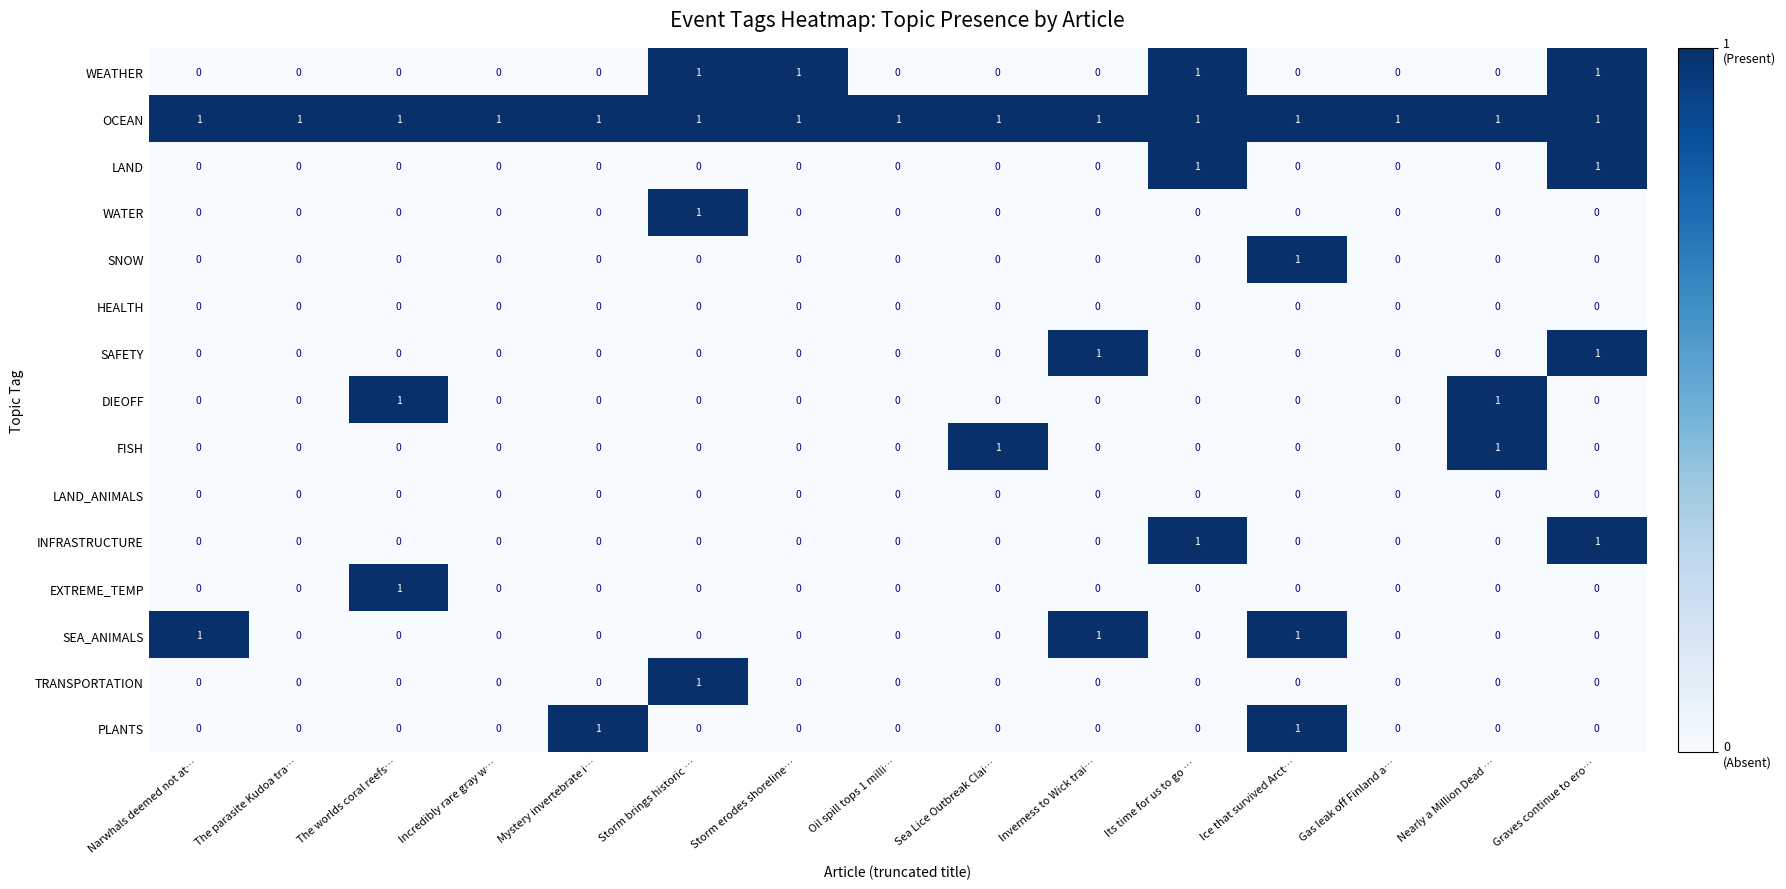

Between The parasite Kudoa tra… and Storm erodes shoreline…, which series saw the biggest shift?

WEATHER